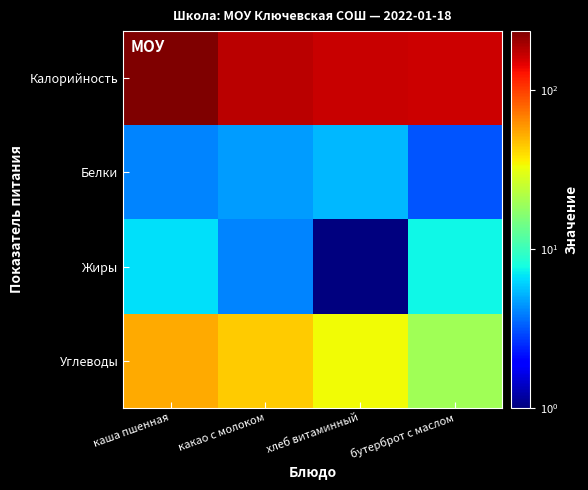

Reading left to right, extract all data points from this chart.

Калорийность: каша пшенная=235.7	какао с молоком=177.4	хлеб витаминный=165.2	бутерброт с маслом=161.3
Белки: каша пшенная=4.0	какао с молоком=4.6	хлеб витаминный=5.4	бутерброт с маслом=3.1
Жиры: каша пшенная=6.6	какао с молоком=4.0	хлеб витаминный=0.7	бутерброт с маслом=7.6
Углеводы: каша пшенная=53.6	какао с молоком=43.8	хлеб витаминный=33.5	бутерброт с маслом=19.6